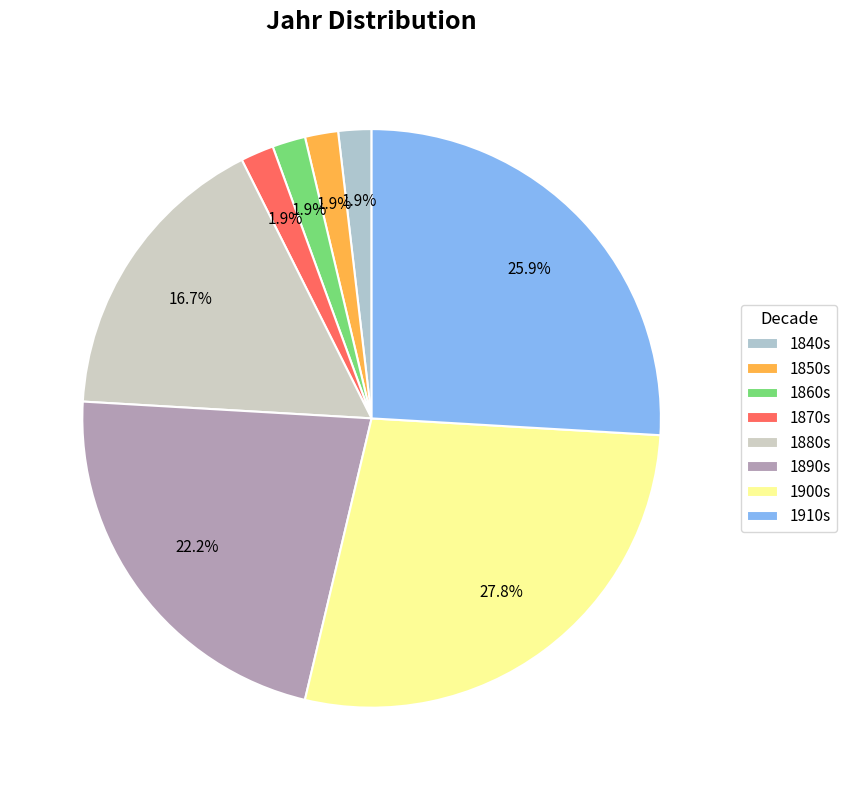

Does any single category account for the majority?

No